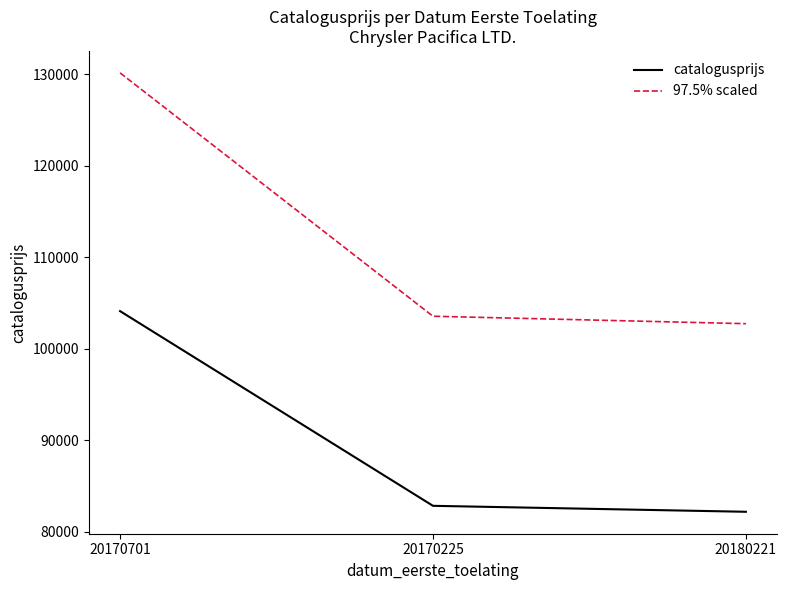

Which series has the widest spread of values?

97.5% scaled